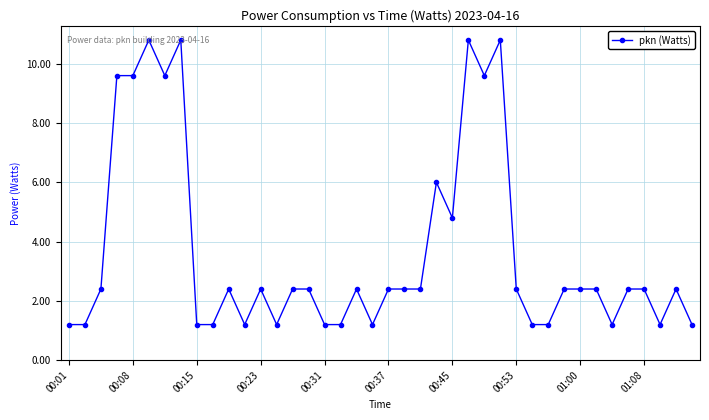

What is the difference between the second highest and minimum values?

9.6